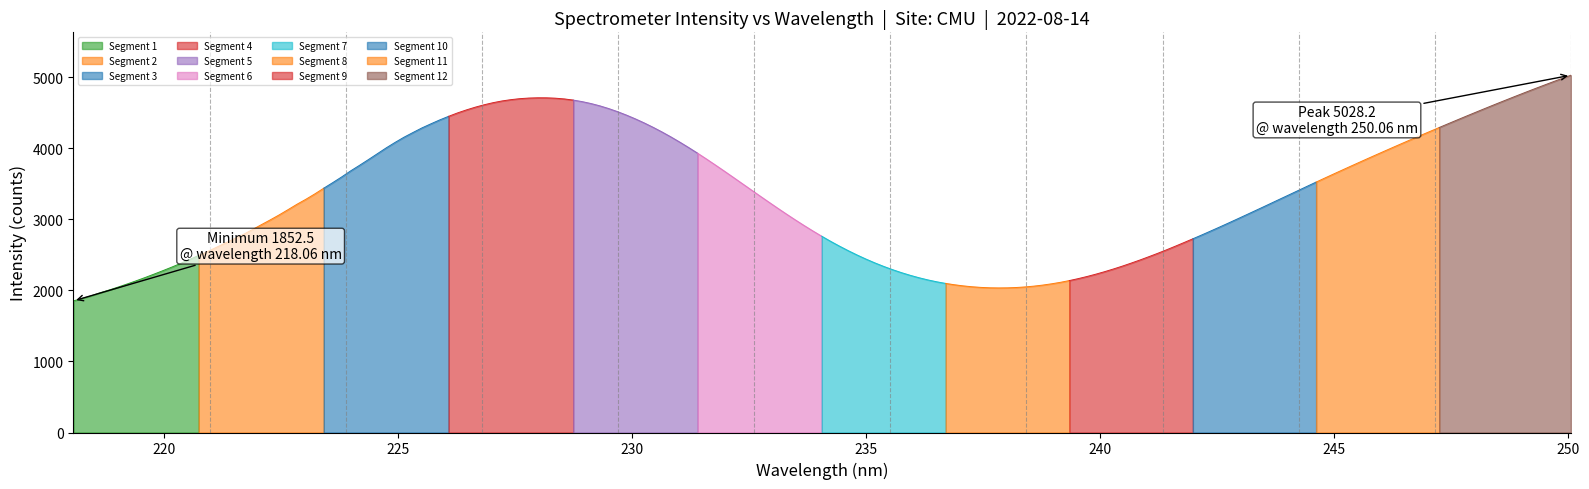

Does the chart have visible grid lines?

No